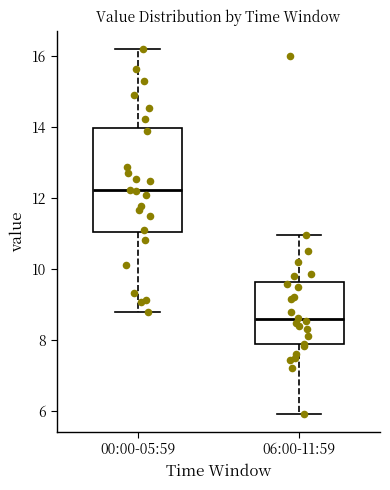

Which box's median line is the lowest?

06:00-11:59